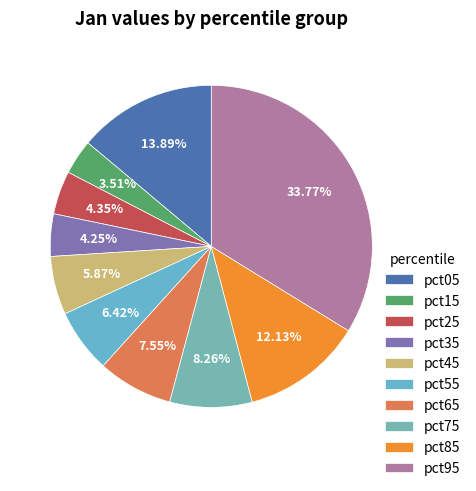

What percentage is the pct45 slice, to the nearest percent?

6%